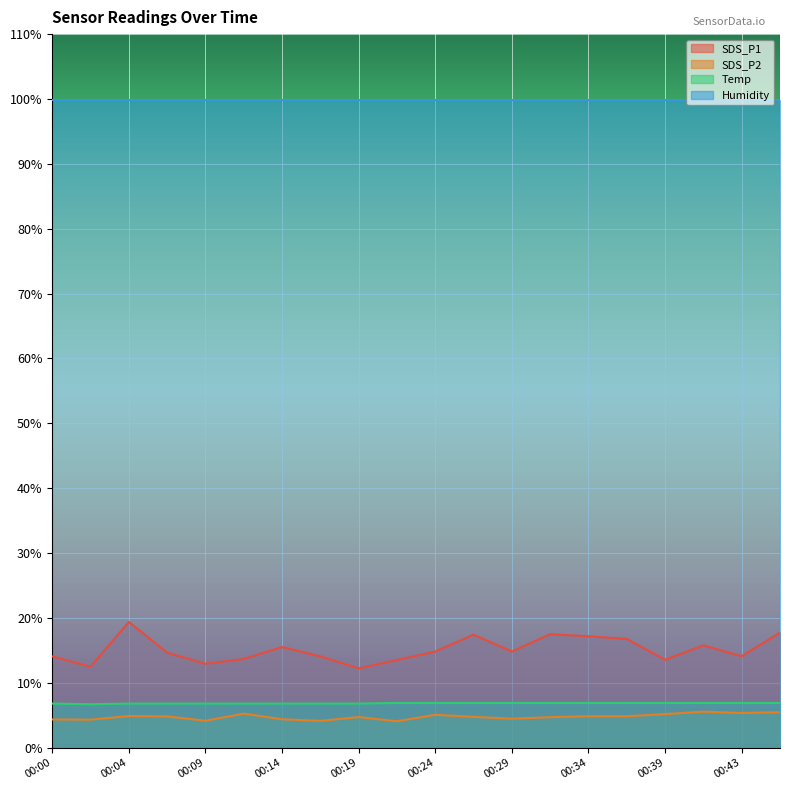

Which series has the largest total across all categories?

Humidity